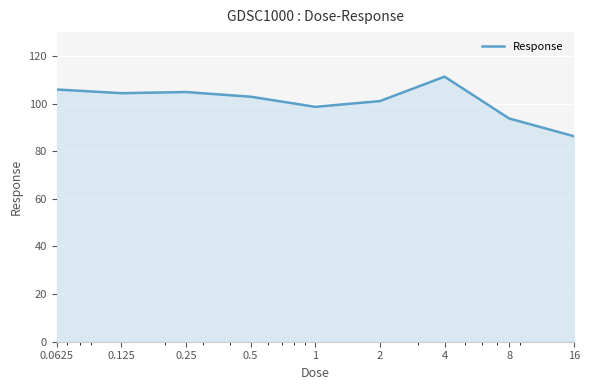

What is the difference between the maximum and minimum values?

25.0